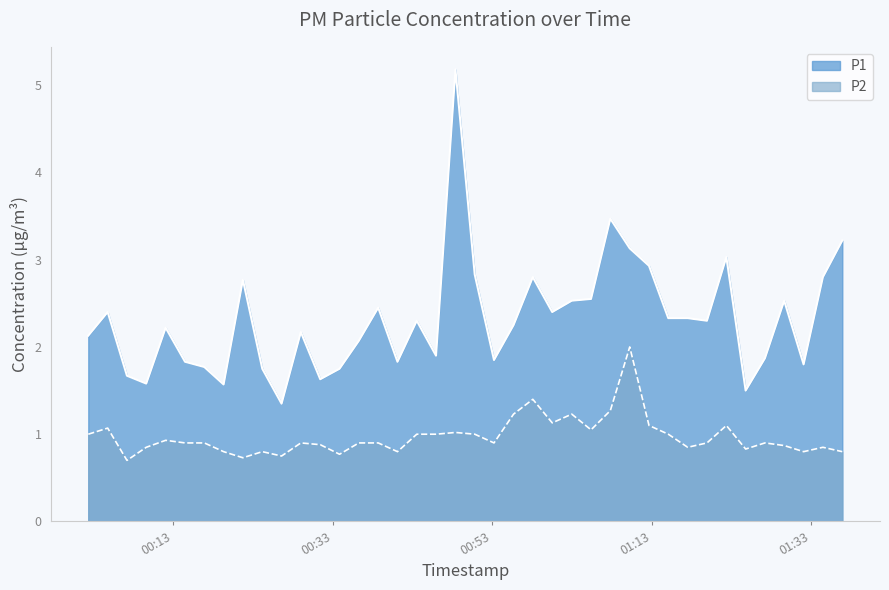

What are all the series names shown in the legend?

P1, P2